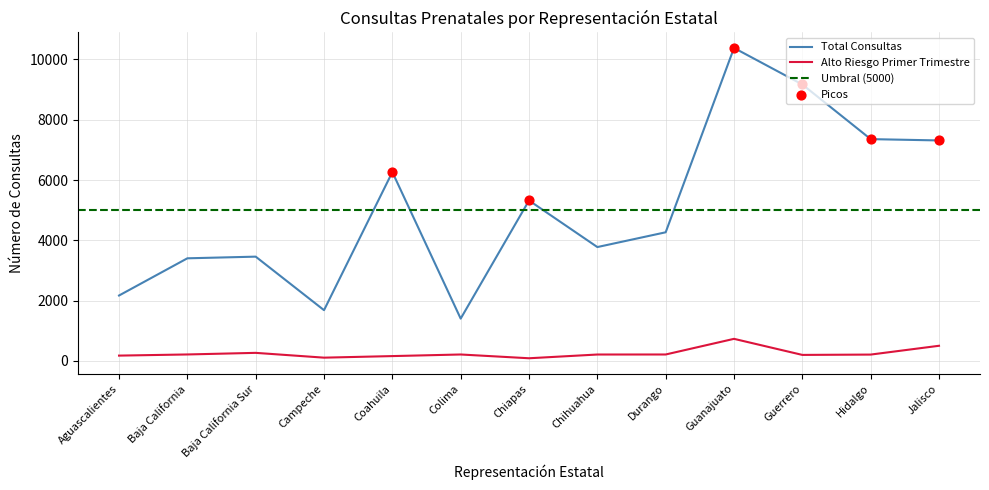

At how many categories does at least one series exceed 3339?

10